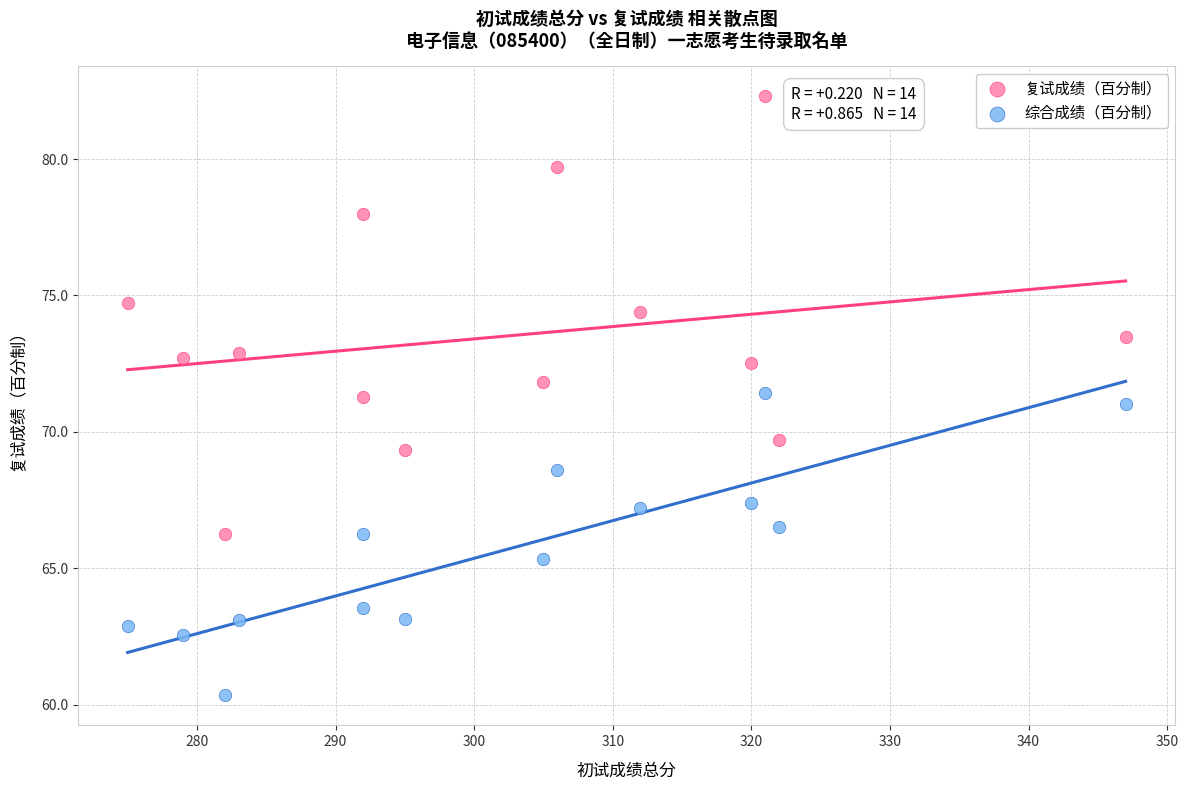

In the 综合成绩（百分制） series, what Y value is closest to 65?

65.3